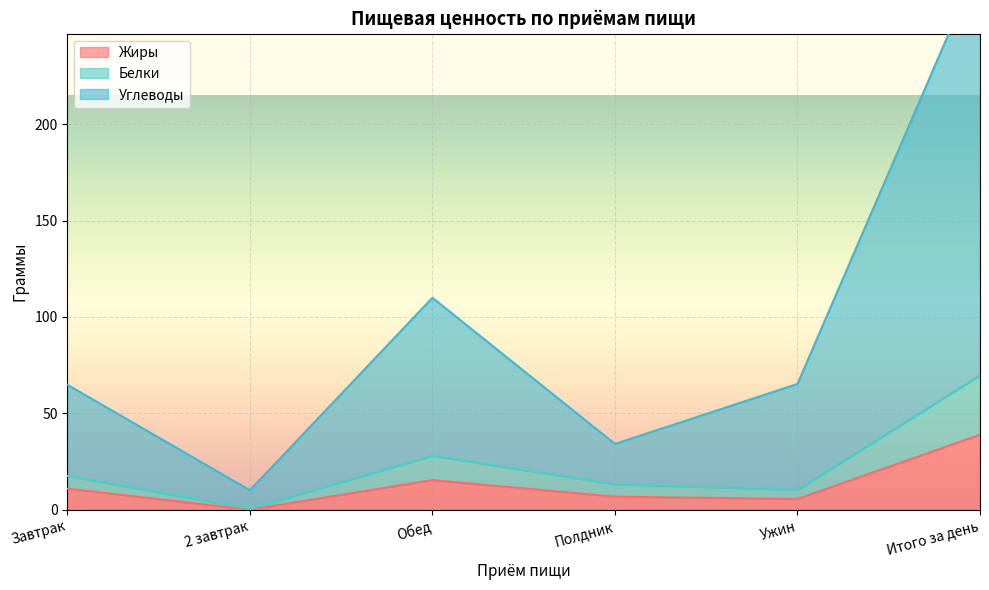

Where is Жиры nearest to the value 19?

Обед